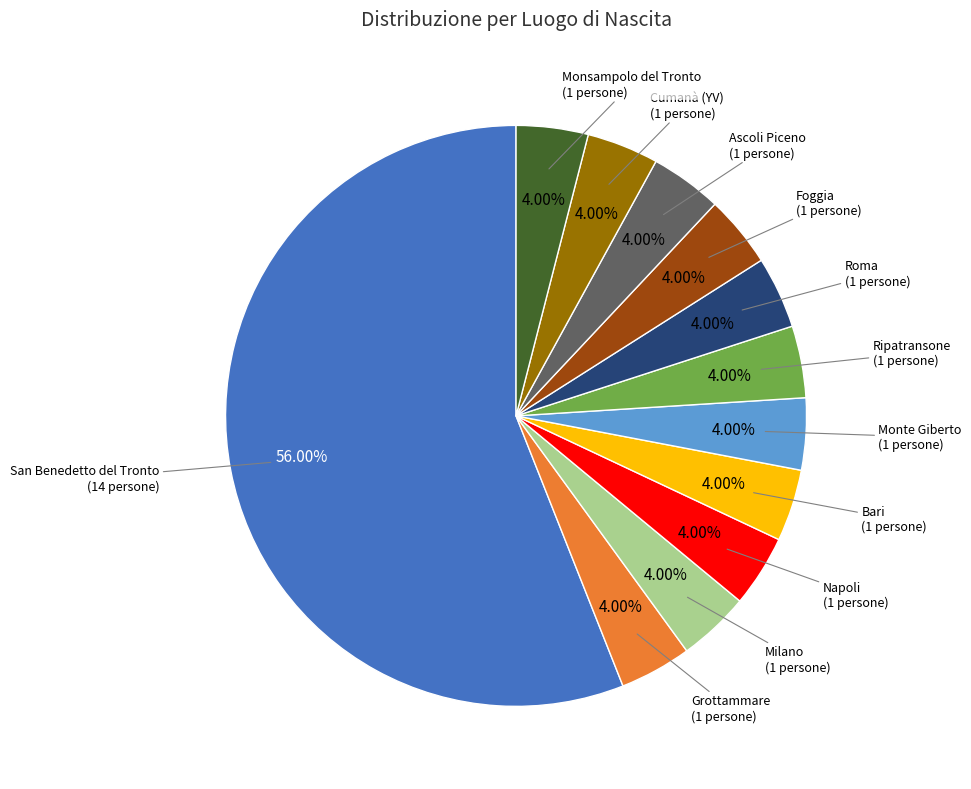

Is there any slice that represents more than half of the pie?

Yes